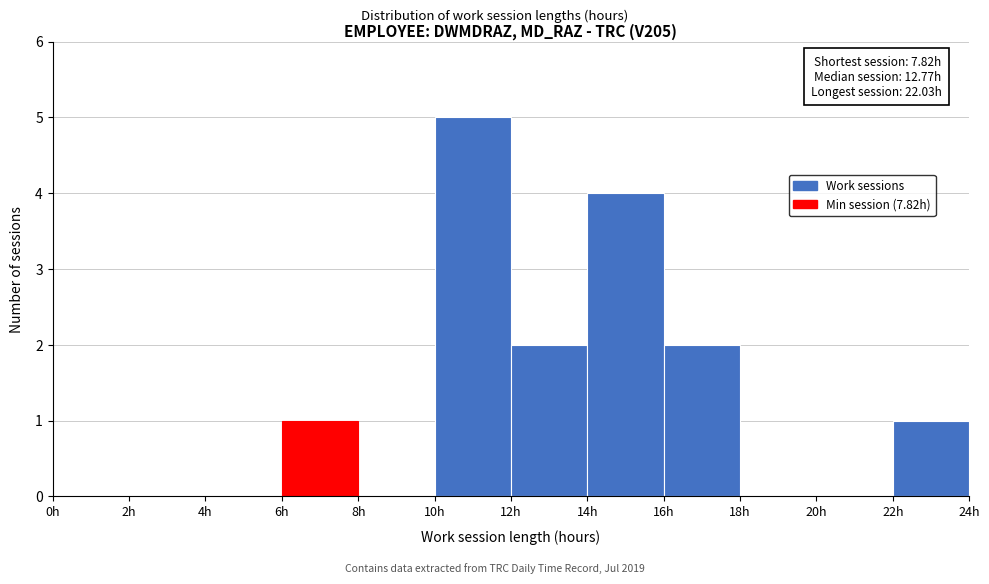

Which range on the x-axis has the tallest bar?

10 to 12